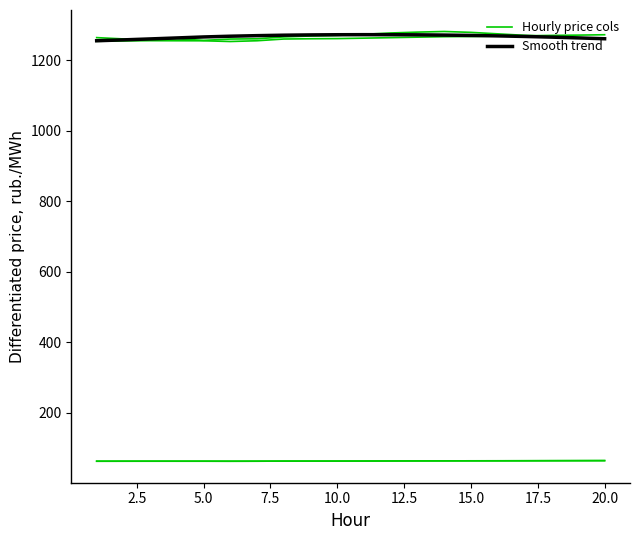

Is this an area chart (filled region under the line)?

No